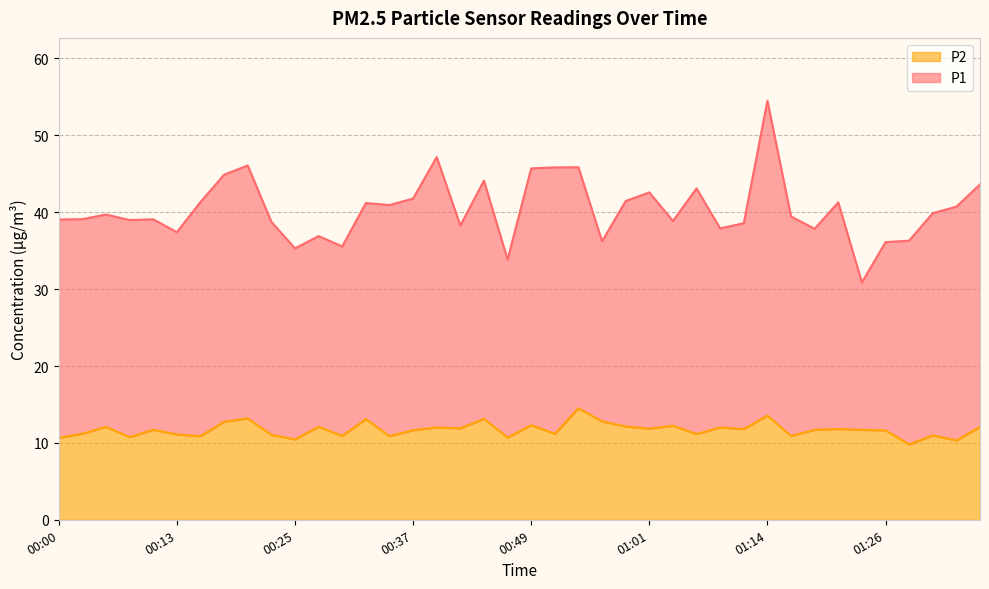

How many interior local peaks (higher than both neighbors) does the data have?

14